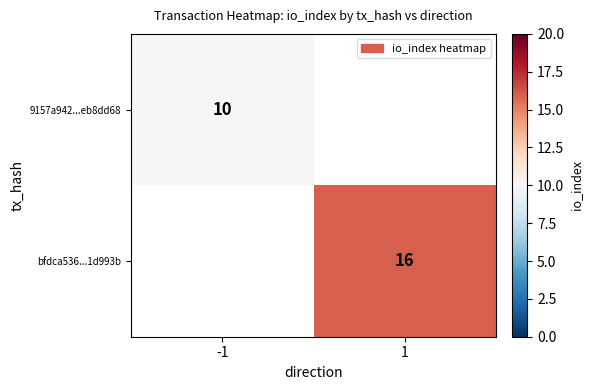

The value of 9157a942...eb8dd68 at -1 is 5. True or false?

False